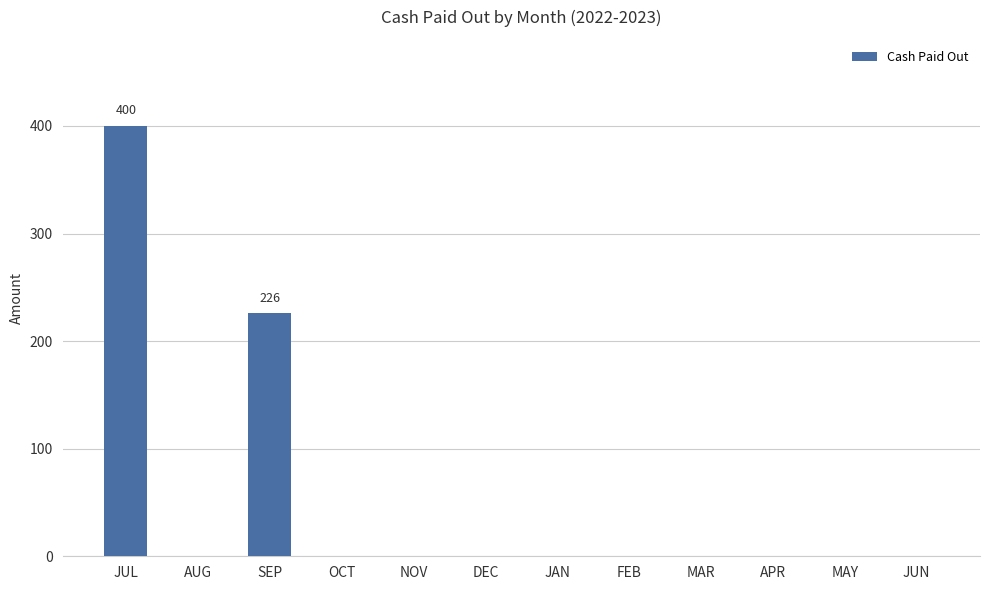

Where is the data nearest to the value 200?

SEP